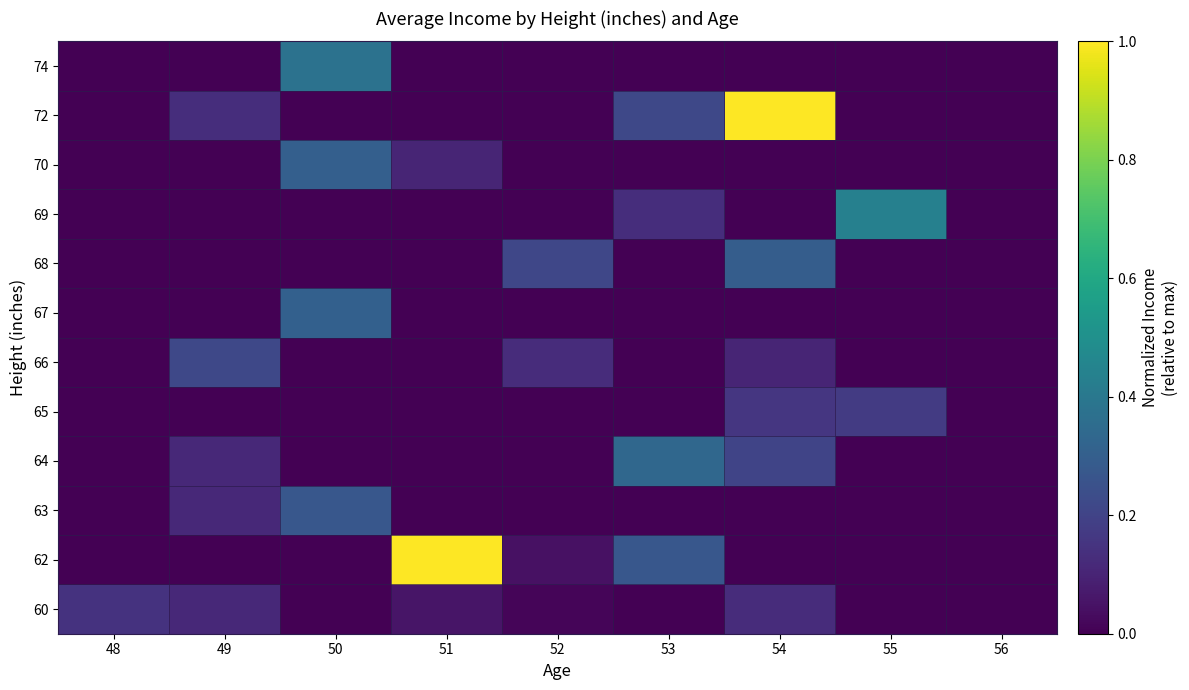

Reading left to right, extract all data points from this chart.

60: 48=0.1	49=0.1	50=0.0	51=0.1	52=0.0	53=0.0	54=0.1	55=0.0	56=0.0
62: 48=0.0	49=0.0	50=0.0	51=1.0	52=0.0	53=0.3	54=0.0	55=0.0	56=0.0
63: 48=0.0	49=0.1	50=0.3	51=0.0	52=0.0	53=0.0	54=0.0	55=0.0	56=0.0
64: 48=0.0	49=0.1	50=0.0	51=0.0	52=0.0	53=0.3	54=0.2	55=0.0	56=0.0
65: 48=0.0	49=0.0	50=0.0	51=0.0	52=0.0	53=0.0	54=0.2	55=0.2	56=0.0
66: 48=0.0	49=0.2	50=0.0	51=0.0	52=0.1	53=0.0	54=0.1	55=0.0	56=0.0
67: 48=0.0	49=0.0	50=0.3	51=0.0	52=0.0	53=0.0	54=0.0	55=0.0	56=0.0
68: 48=0.0	49=0.0	50=0.0	51=0.0	52=0.2	53=0.0	54=0.3	55=0.0	56=0.0
69: 48=0.0	49=0.0	50=0.0	51=0.0	52=0.0	53=0.1	54=0.0	55=0.4	56=0.0
70: 48=0.0	49=0.0	50=0.3	51=0.1	52=0.0	53=0.0	54=0.0	55=0.0	56=0.0
72: 48=0.0	49=0.1	50=0.0	51=0.0	52=0.0	53=0.2	54=1.0	55=0.0	56=0.0
74: 48=0.0	49=0.0	50=0.4	51=0.0	52=0.0	53=0.0	54=0.0	55=0.0	56=0.0